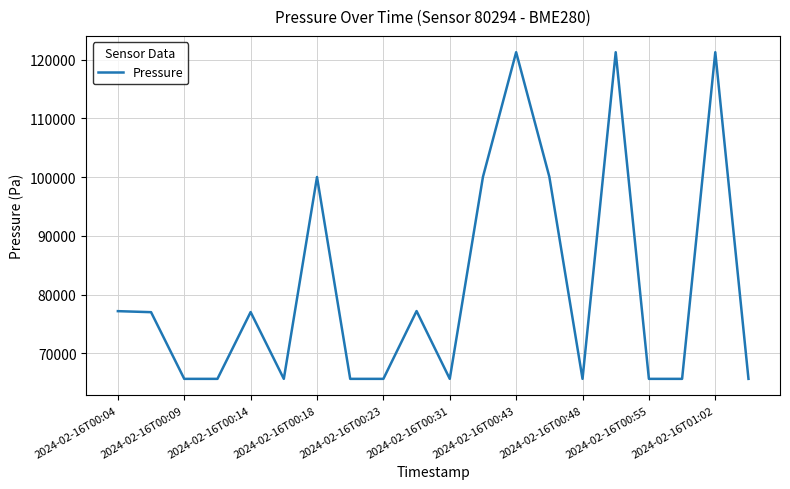

What is the maximum value shown in the chart?

121243.4